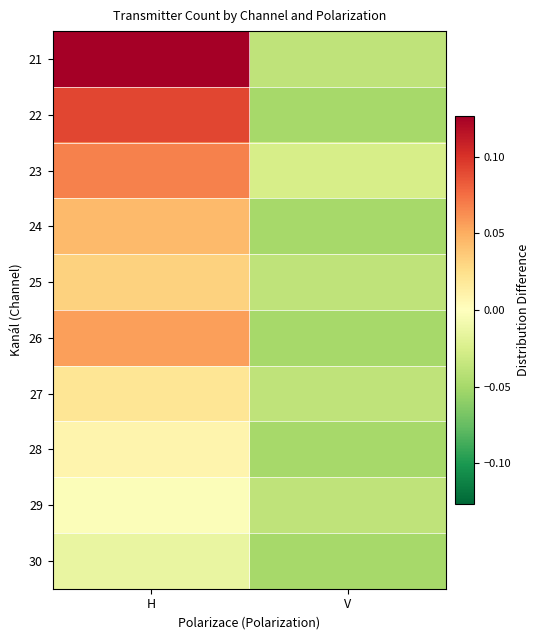

Which category has the lowest value across all series?

V